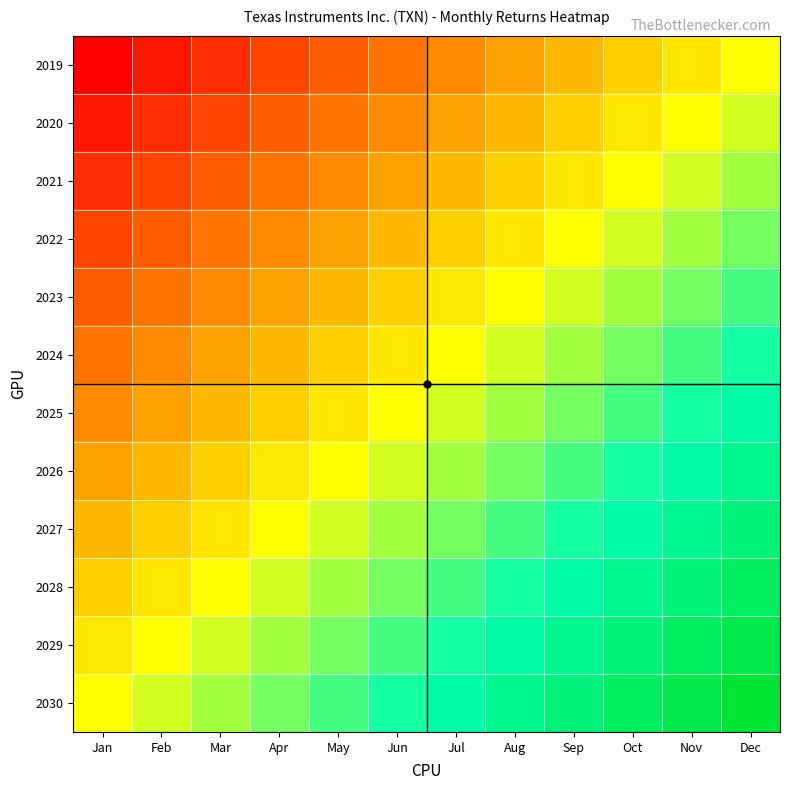

What is the difference between the highest and lowest values at Jan?

11